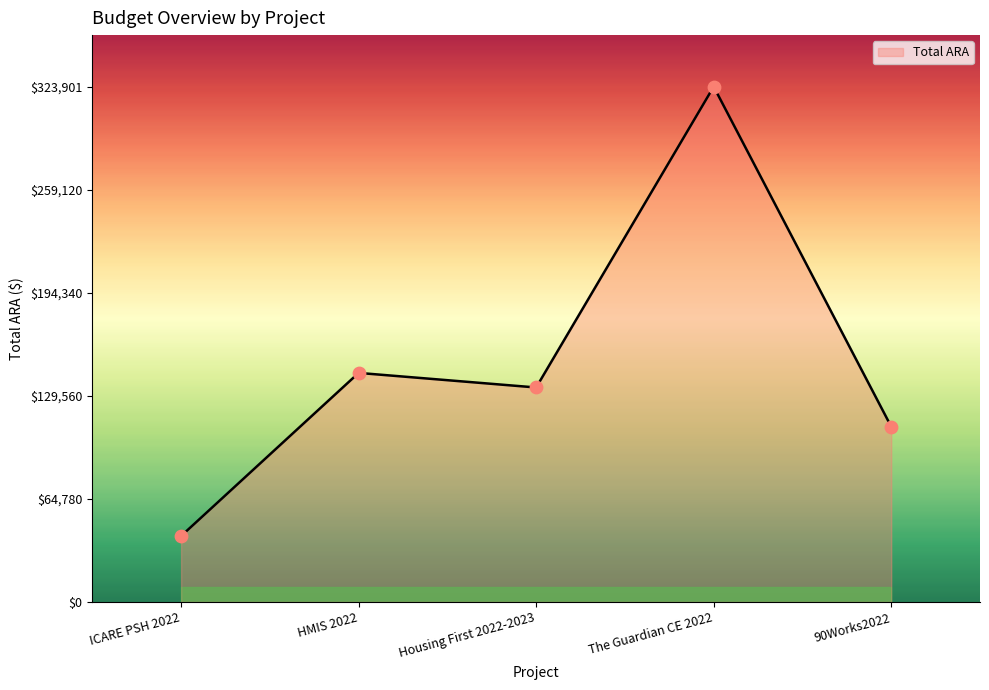

What is the change in value from HMIS 2022 to 90Works2022?

-33793